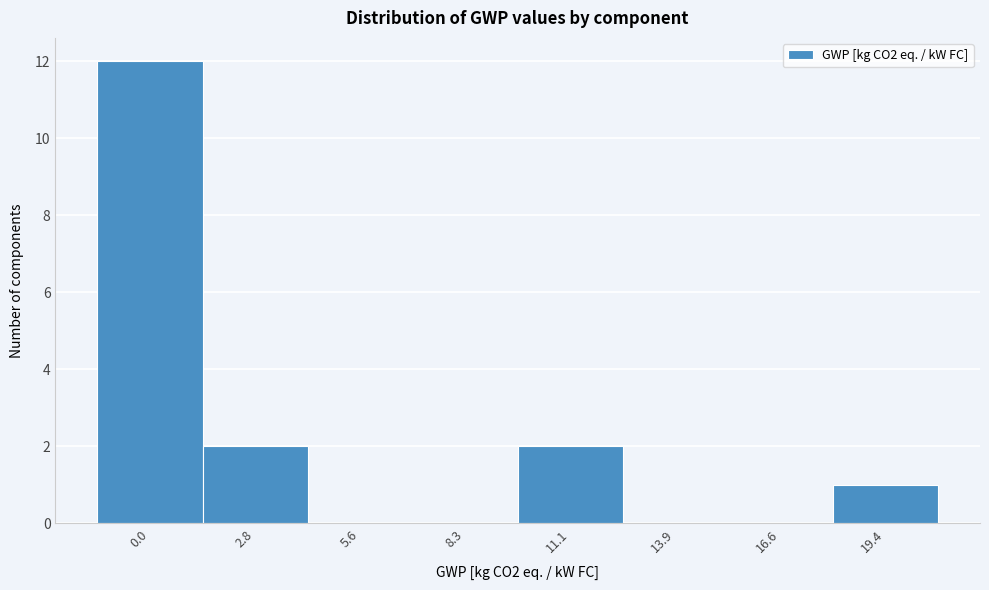

Reading right to left, extract all data points from this chart.

19.4=1	16.6=0	13.9=0	11.1=2	8.3=0	5.6=0	2.8=2	0.0=12